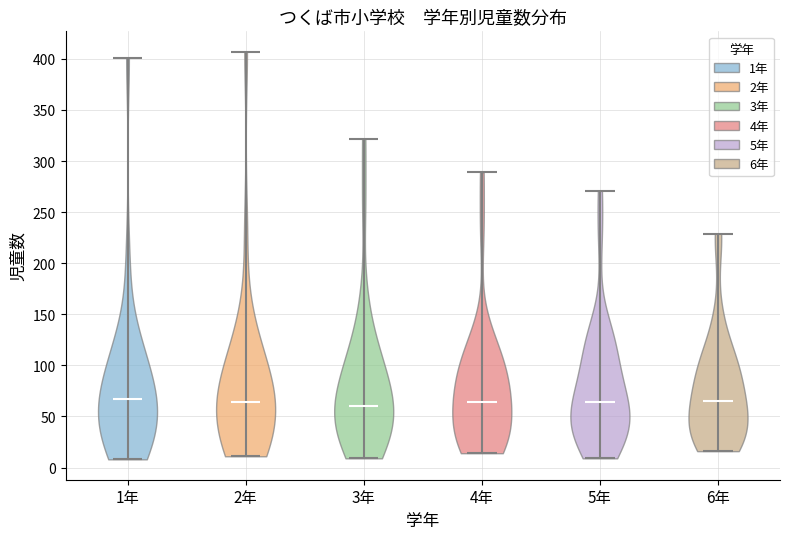

What is the lowest point the violin for 3年 reaches on the y-axis? The values are not printed on the chart, so give them approximately, as read against the axis.

10